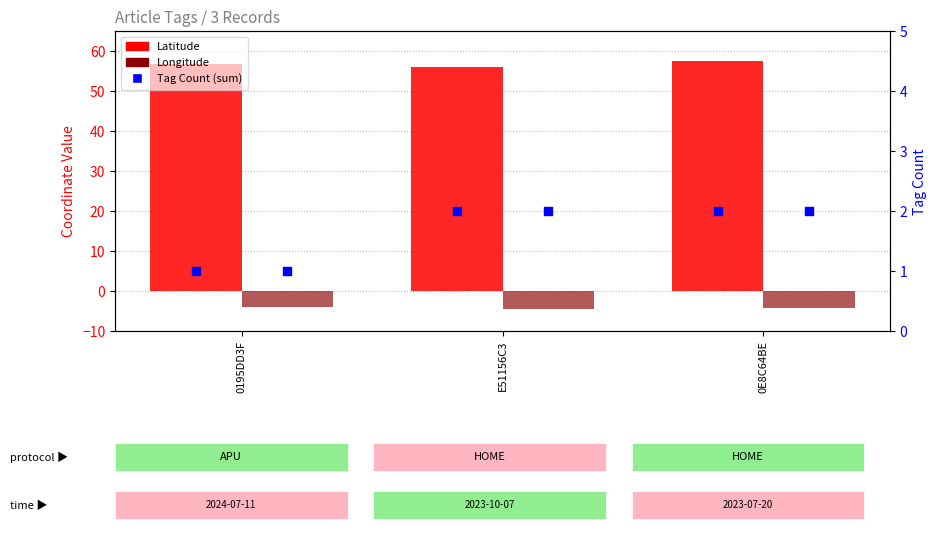

Which series has the largest Y range (max minus min)?

Latitude